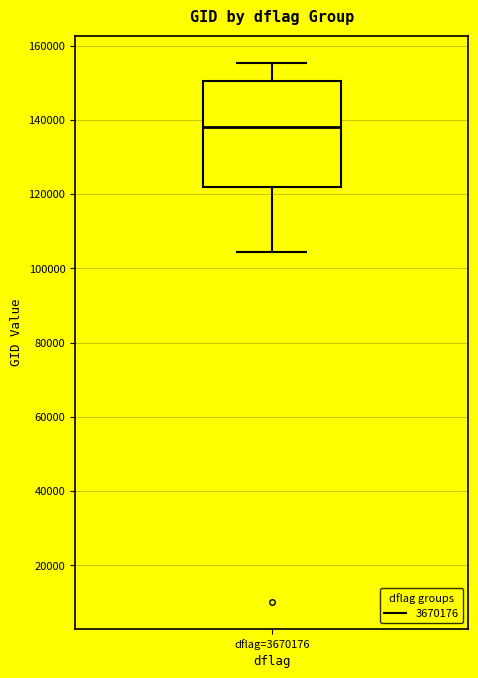

Transcribe this box plot: give where the median line is, the range the box spans, and where the two whiskers end, as read against the y-axis. The values are not printed on the chart, so give them approximately, as read against the axis.

median 138000, box 122000 to 150000, whiskers 104000 to 156000